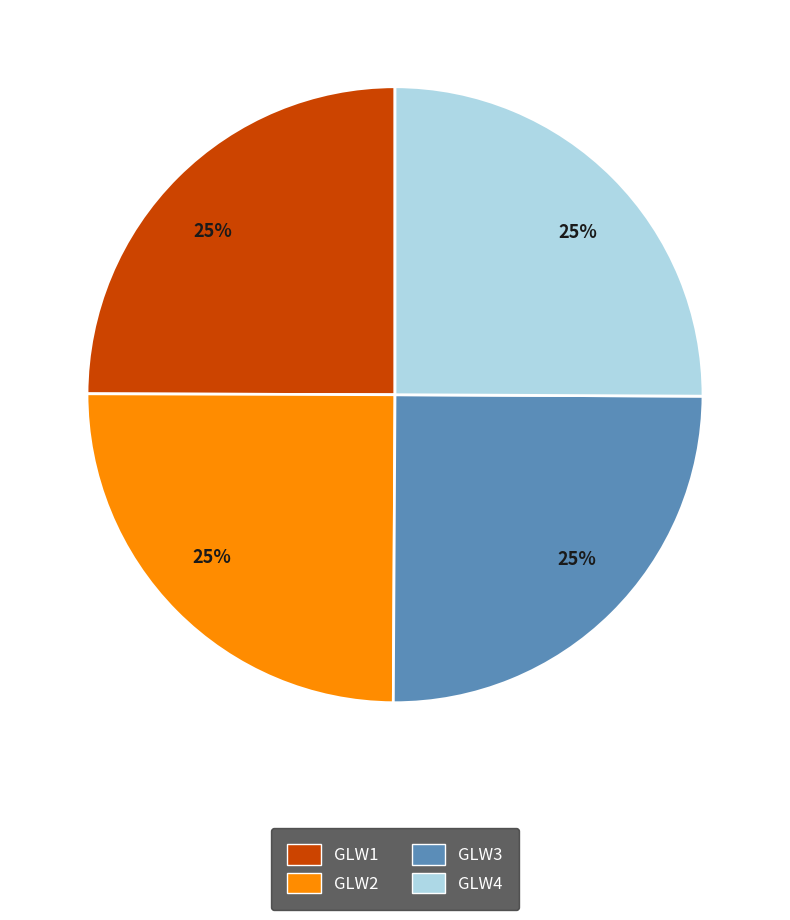

Does any single category account for the majority?

No